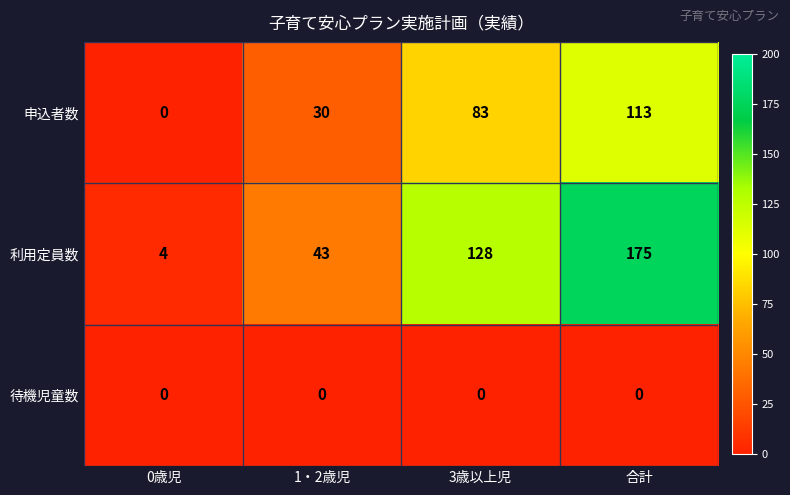

Reading left to right, transcribe all the data shown in this chart.

申込者数: 0歳児=0	1・2歳児=30	3歳以上児=83	合計=113
利用定員数: 0歳児=4	1・2歳児=43	3歳以上児=128	合計=175
待機児童数: 0歳児=0	1・2歳児=0	3歳以上児=0	合計=0